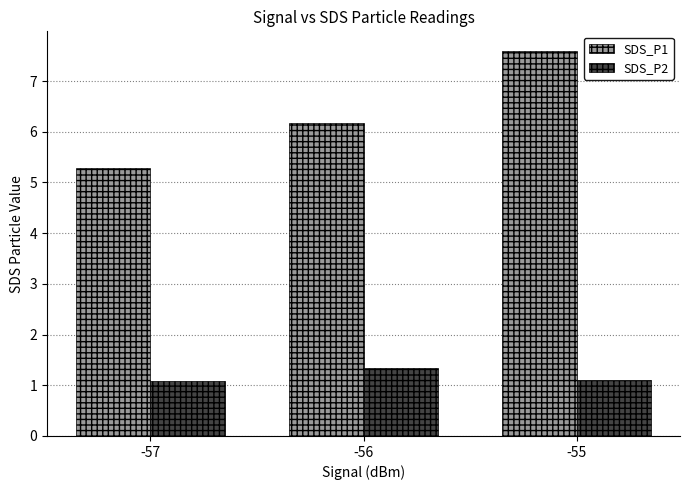

What is the difference between the SDS_P1 values at -57 and -55?

2.3